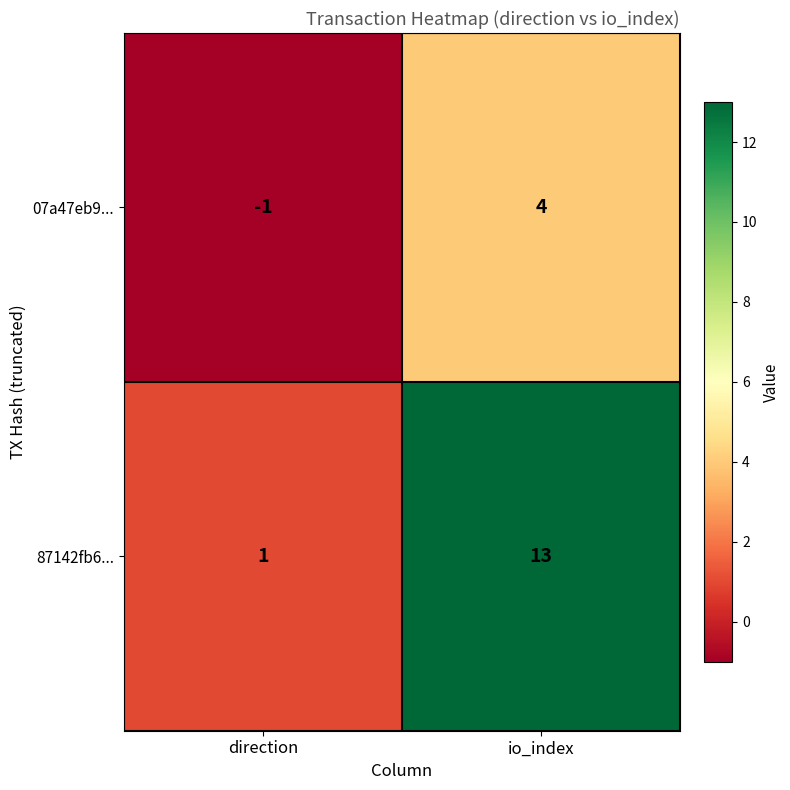

Is the value of 07a47eb9... at io_index greater than the value of 87142fb6... at direction?

Yes